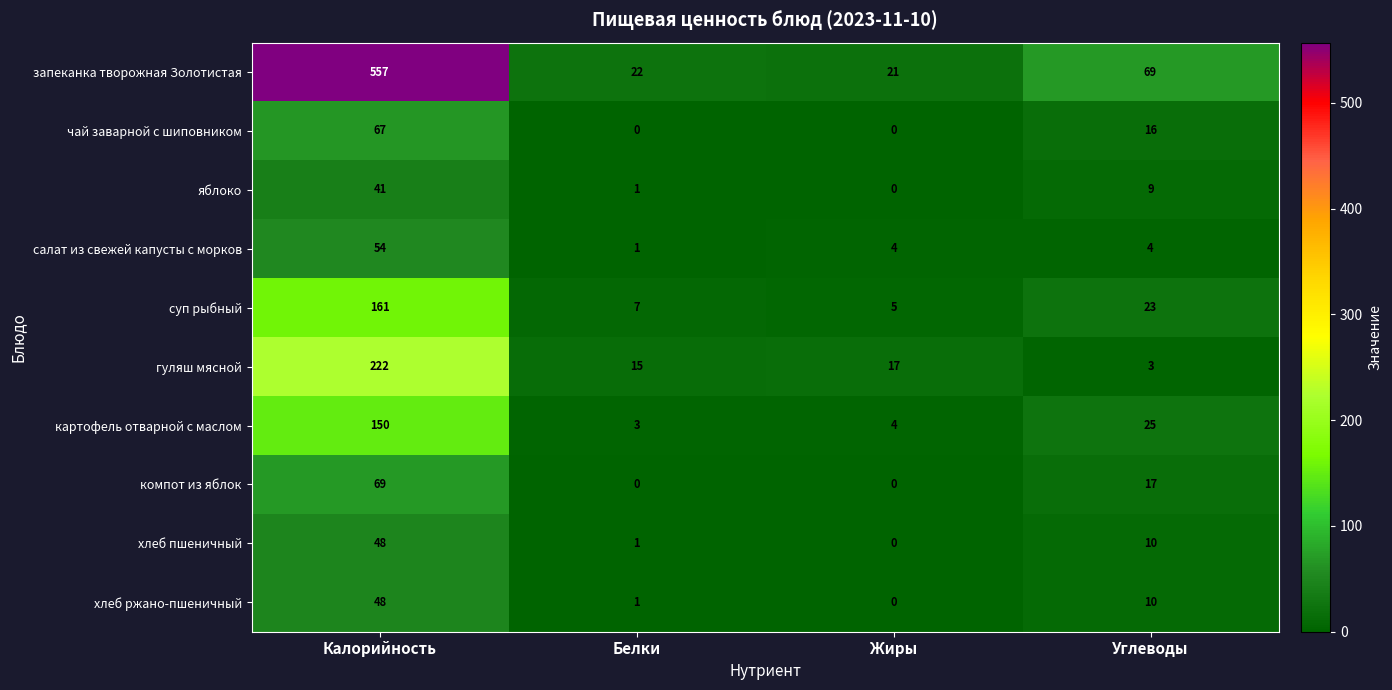

List the labels in order of яблоко value, smallest first.

Жиры, Белки, Углеводы, Калорийность